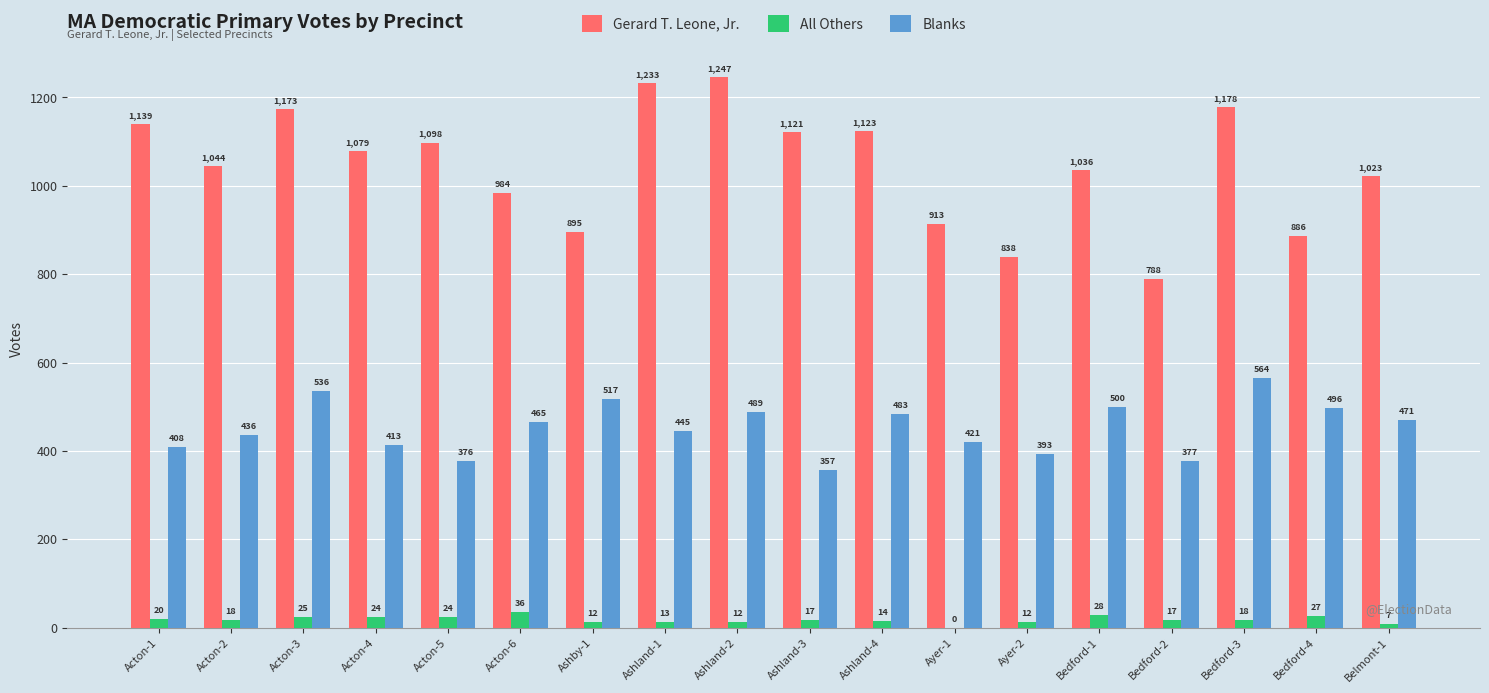

Which category has the highest value across all series?

Ashland-2